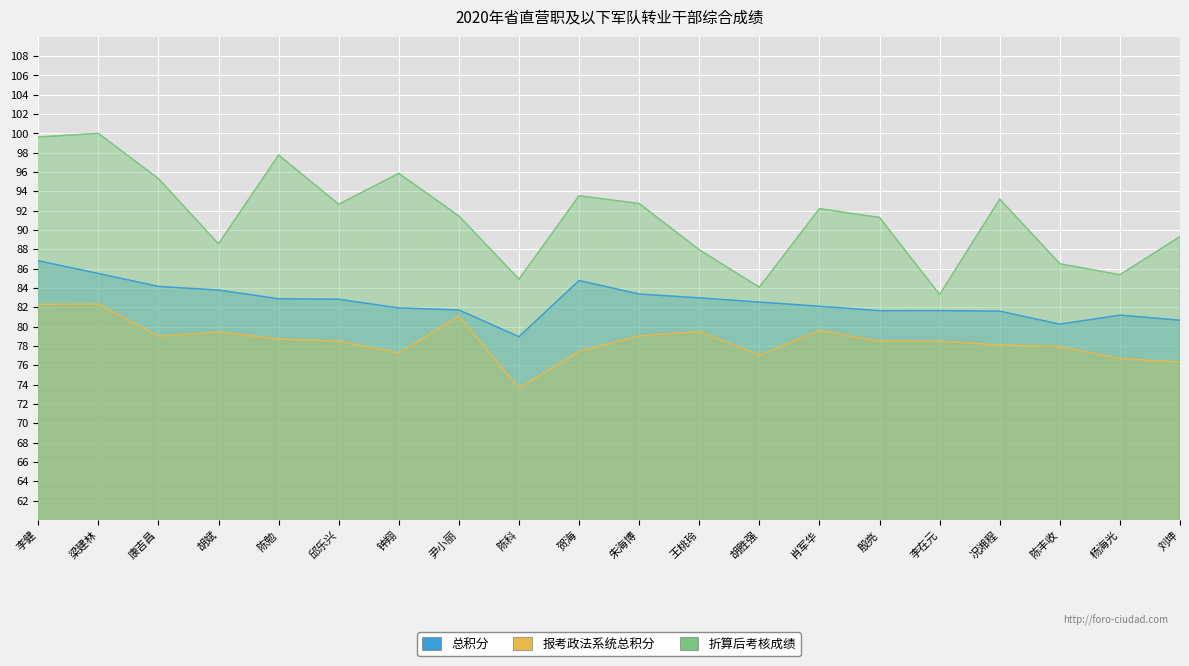

Where is 报考政法系统总积分 nearest to the value 77?

胡胜强